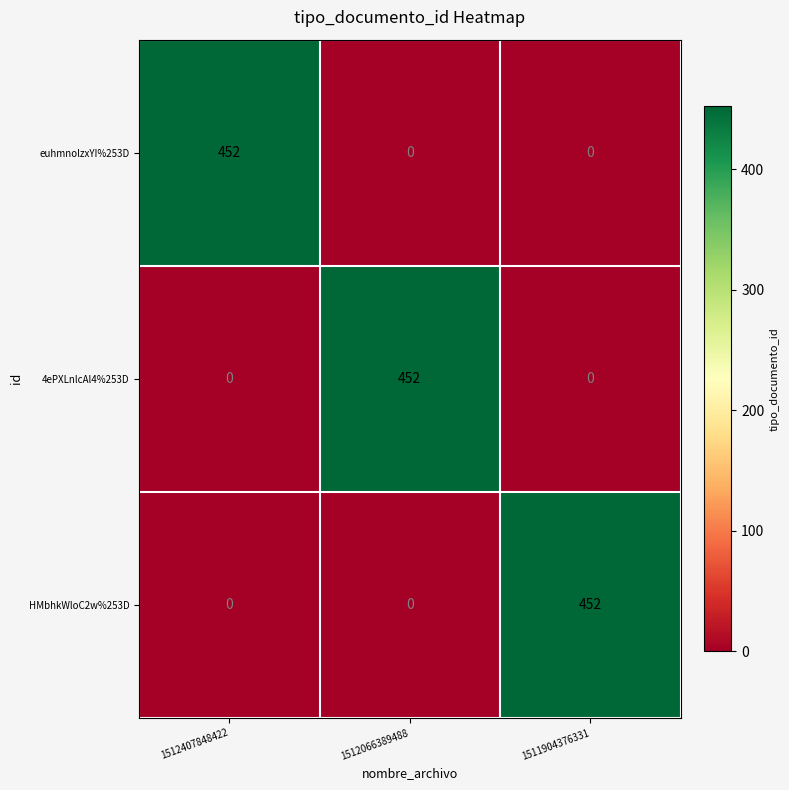

What is the spread (max minus min) of values at 1512407848422?

452